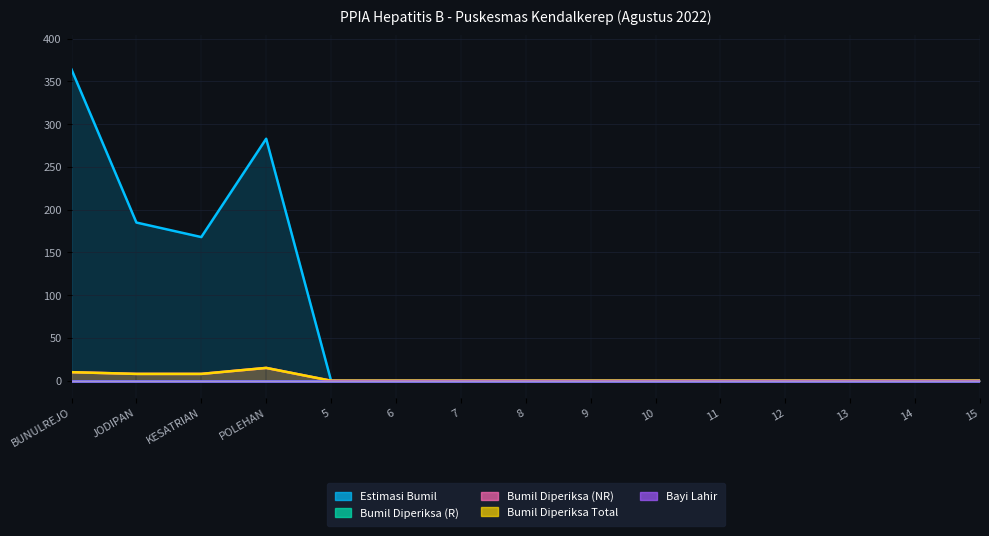

True or false: Bumil Diperiksa Total has more than 2 interior local peaks.

False